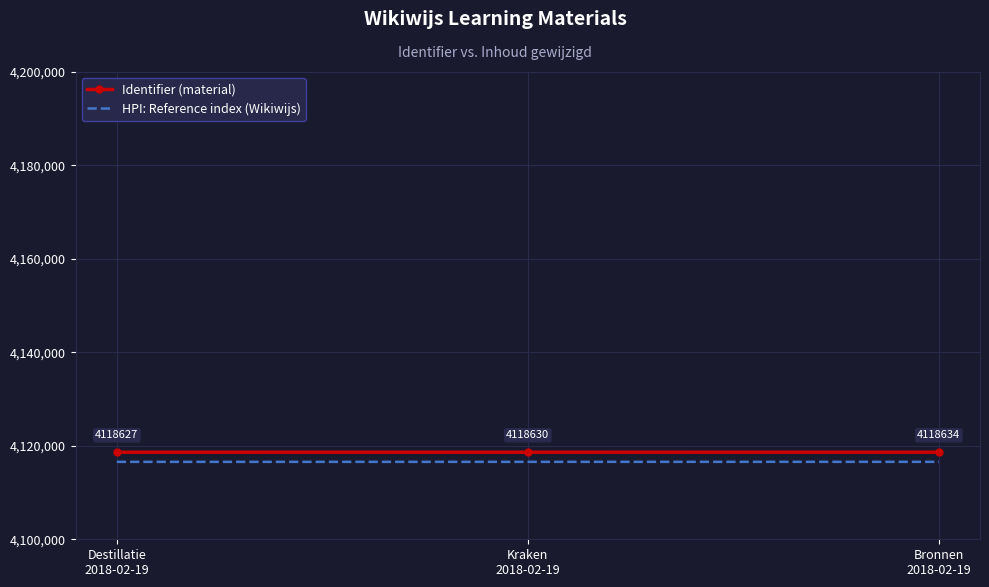

Which category has the lowest value across all series?

Destillatie
2018-02-19